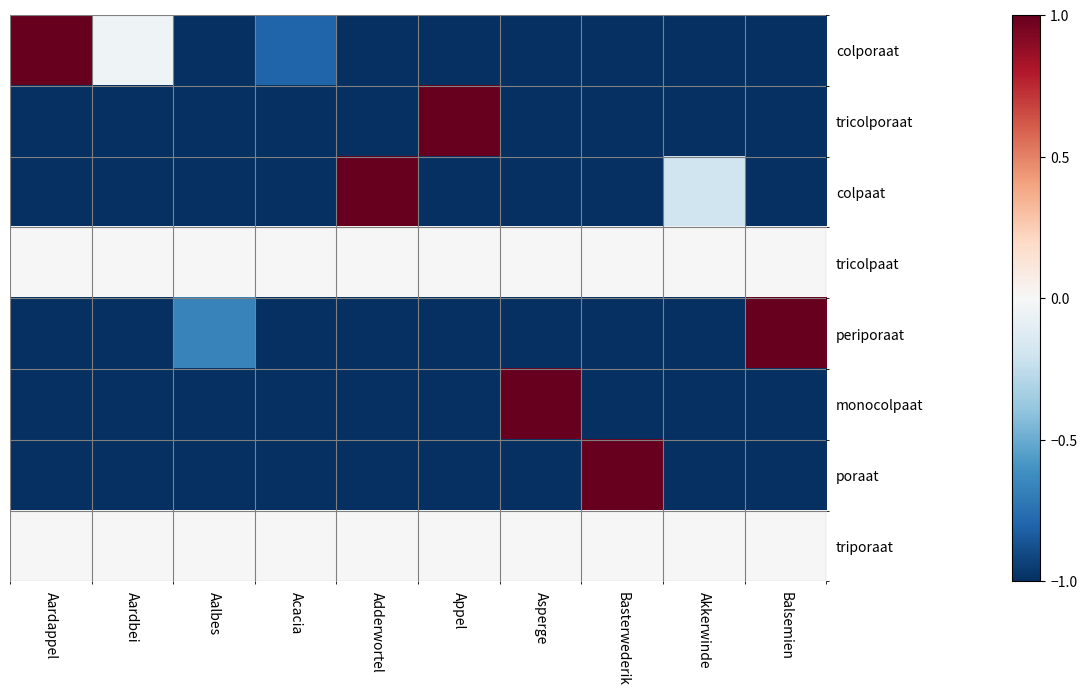

How many categories are shown in the chart?

10